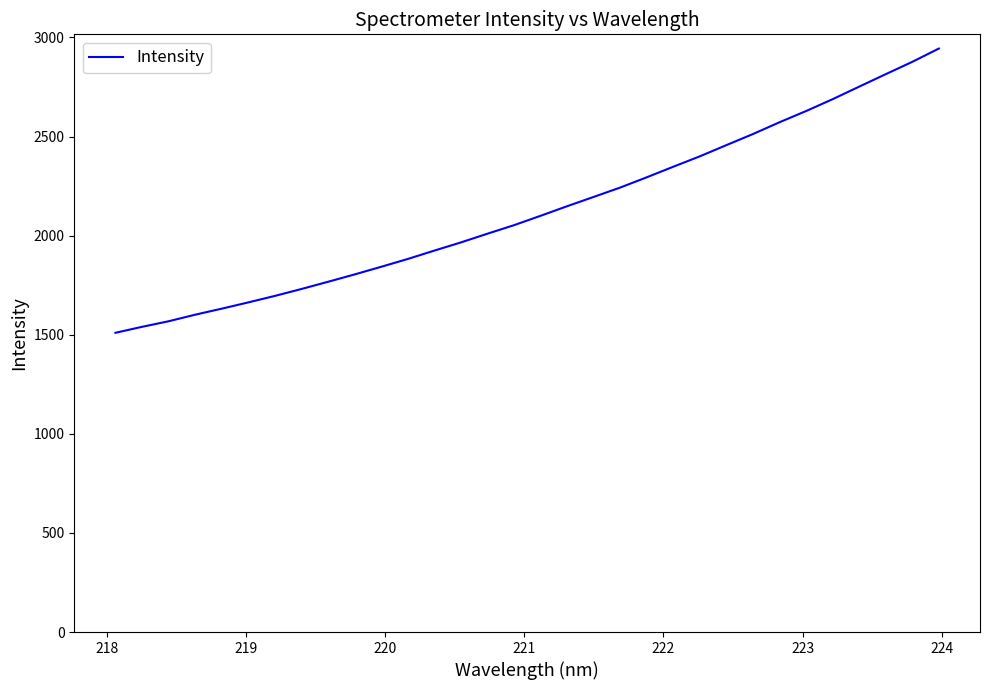

What is the maximum value shown in the chart?

2943.9